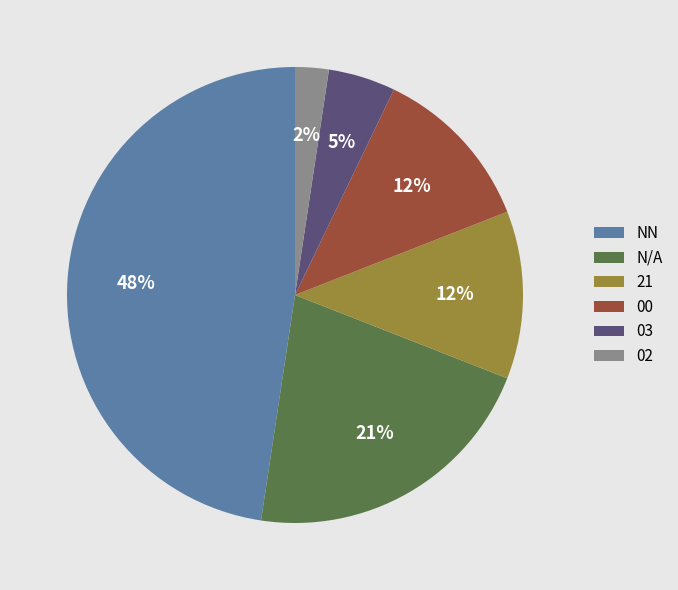

Is it true that 02 is 13% of the pie?

False